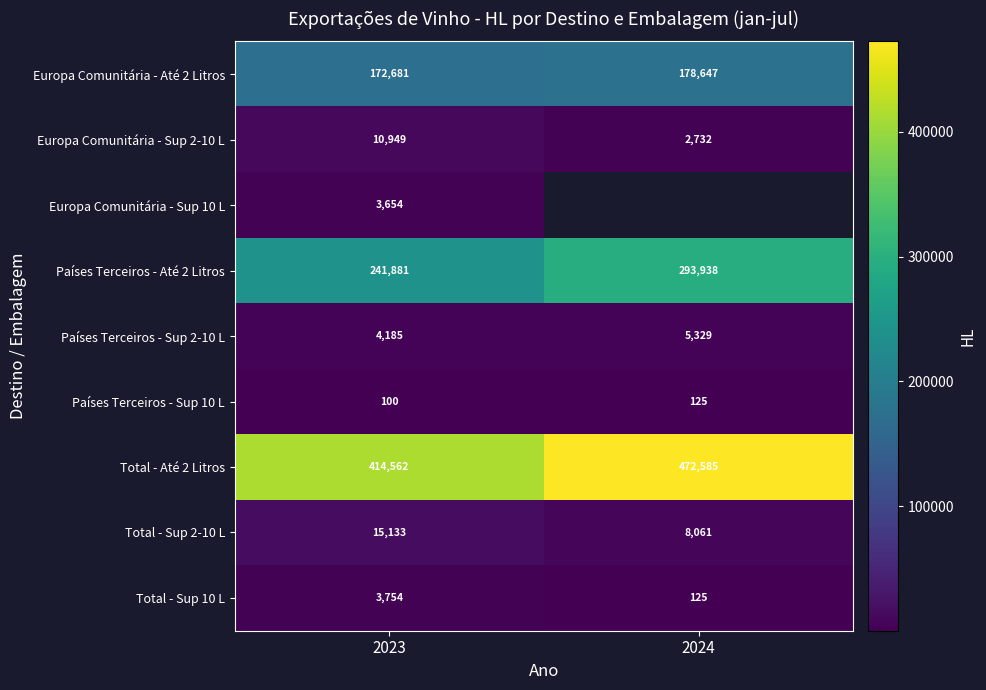

At which label is Países Terceiros - Até 2 Litros closest to 267909?

2023